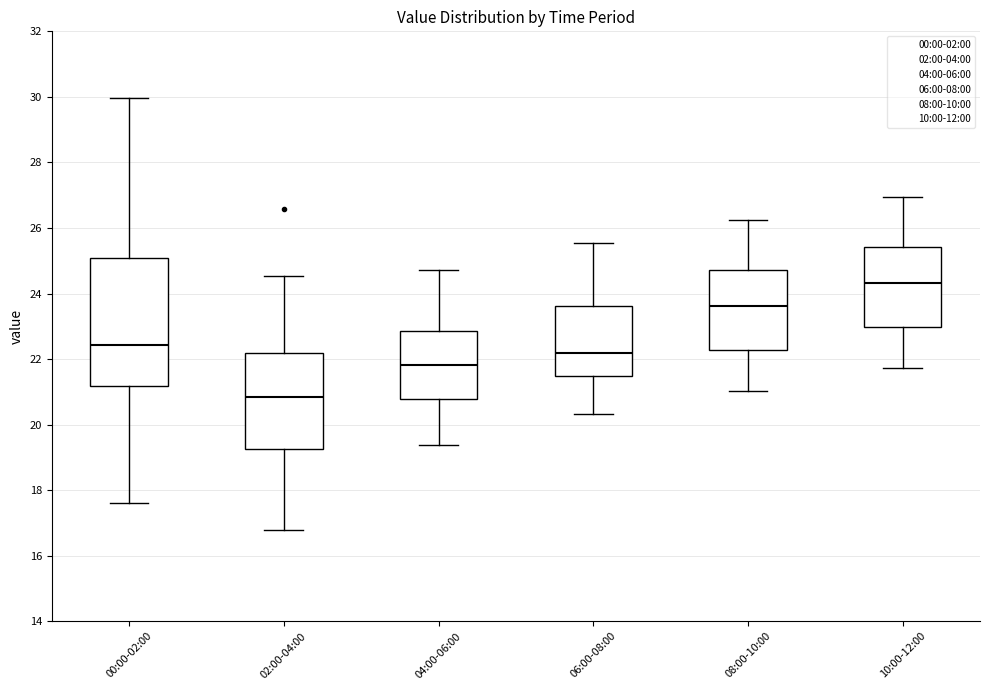

Where is the lower edge of the box for 06:00-08:00 on the y-axis? The values are not printed on the chart, so give them approximately, as read against the axis.

21.4